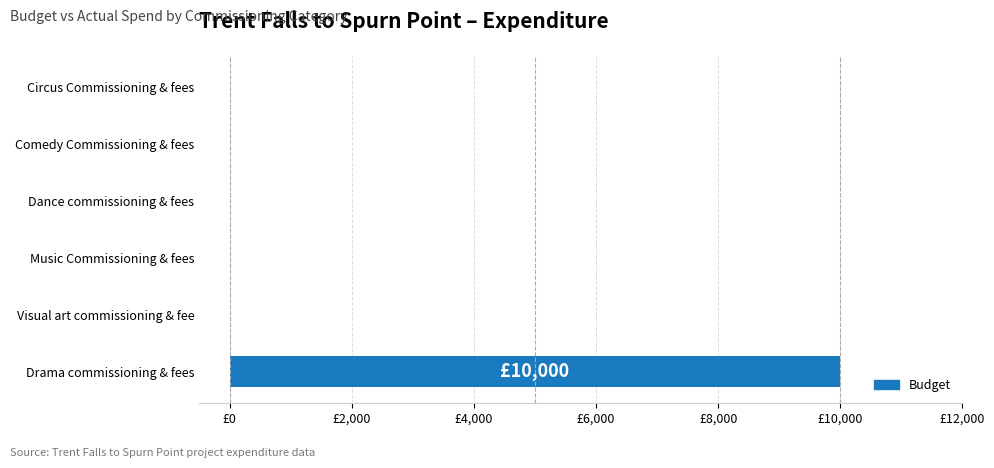

Are the bars horizontal?

Yes